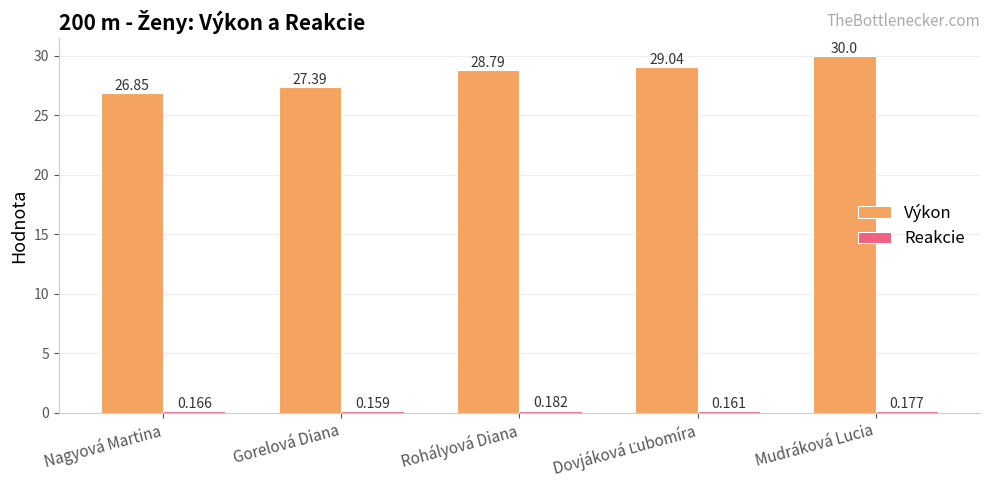

Read the Výkon value at Nagyová Martina.

26.9